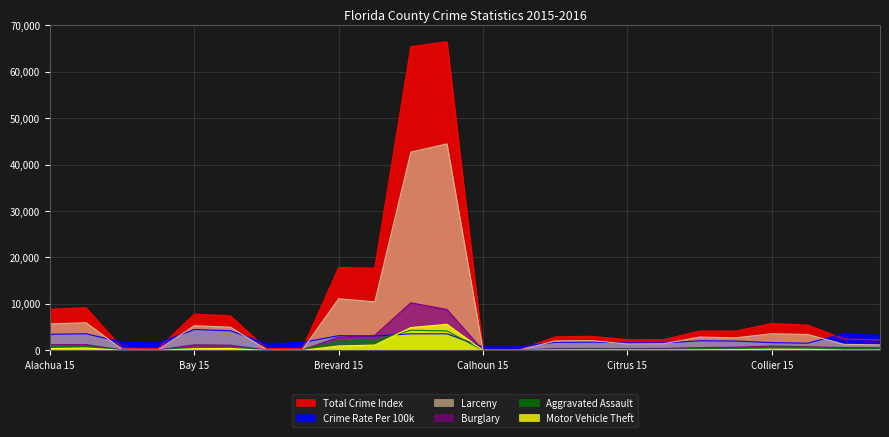

How many interior local peaks does the Burglary series have?

5